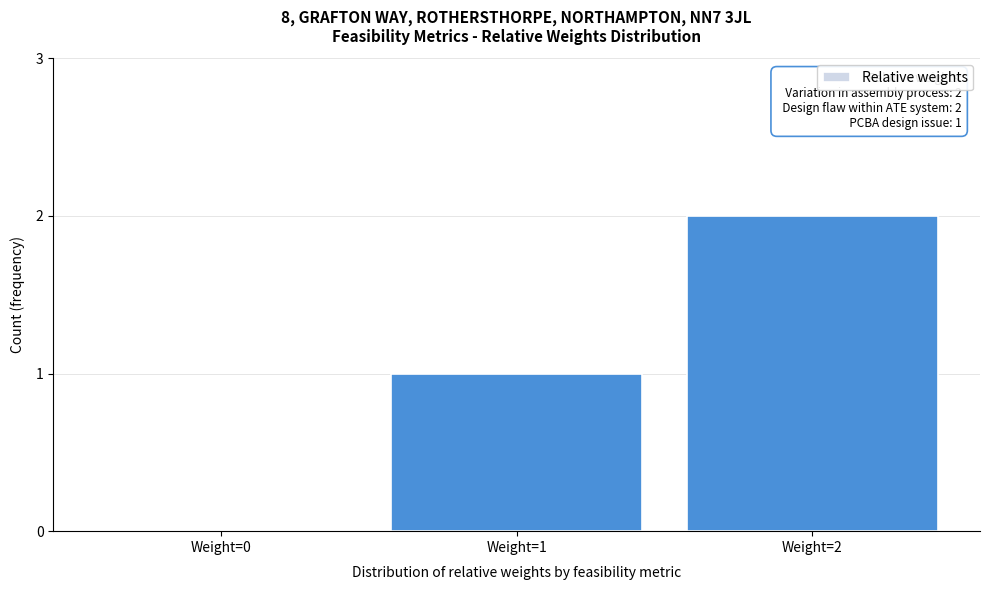

True or false: the data shows 2 at Weight=2.

True